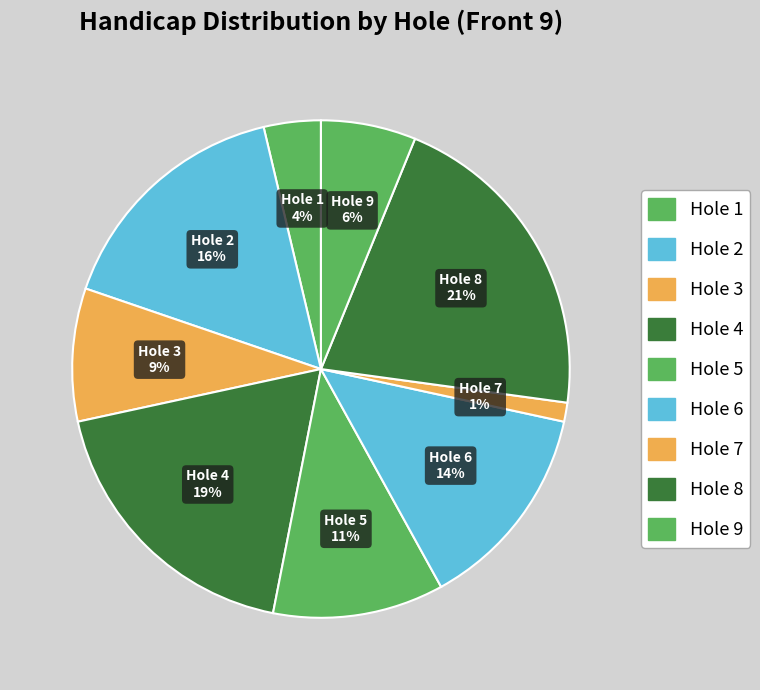

How many slices are in this pie chart?

9